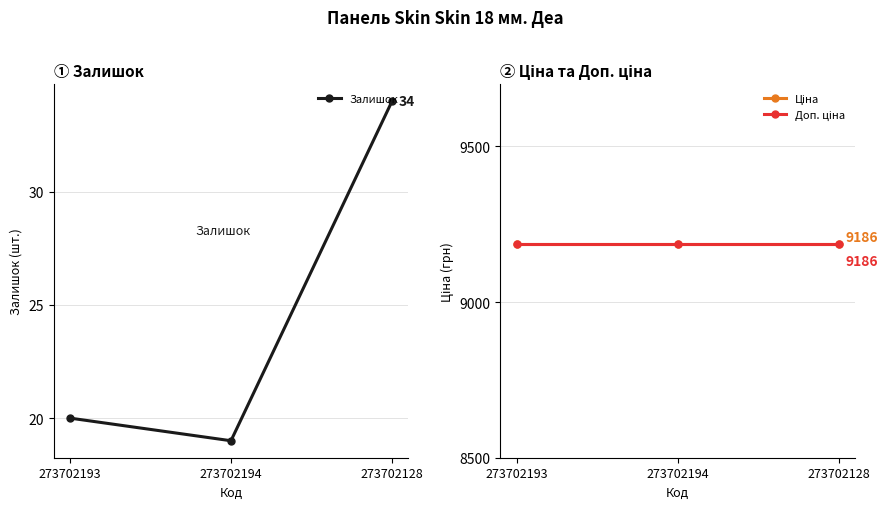

Reading left to right, list all the values displayed in this chart.

Залишок: 20.0	19.0	34.0
Ціна: 9185.9	9185.9	9185.9
Доп. ціна: 9185.9	9185.9	9185.9